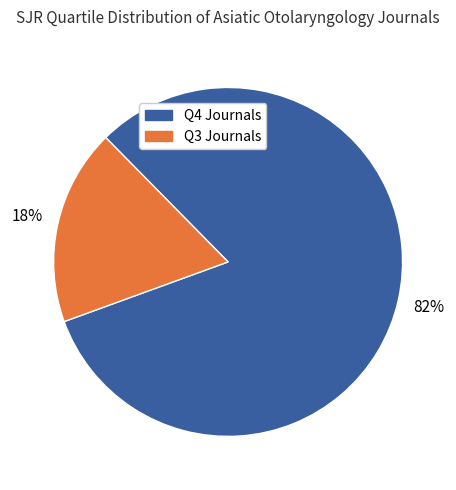

To the nearest percent, what is the average slice percentage?

50%